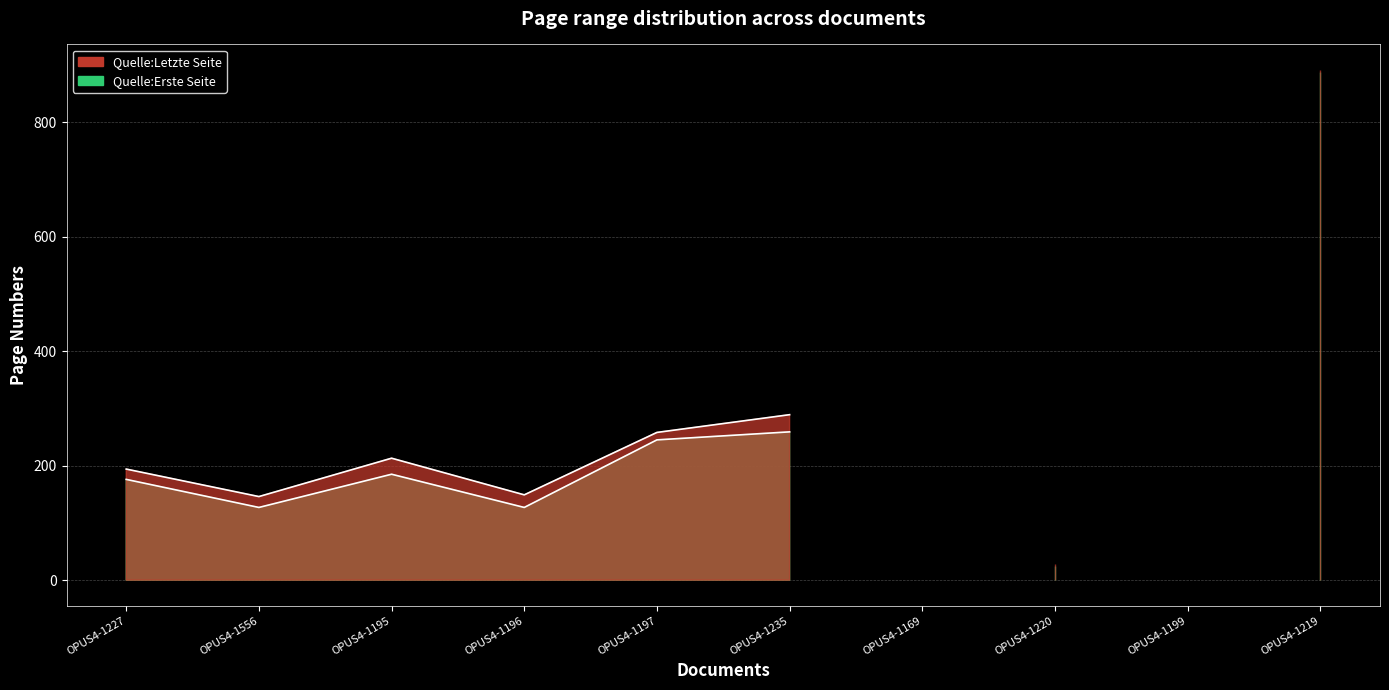

What is the maximum value for Quelle:Letzte Seite?

891